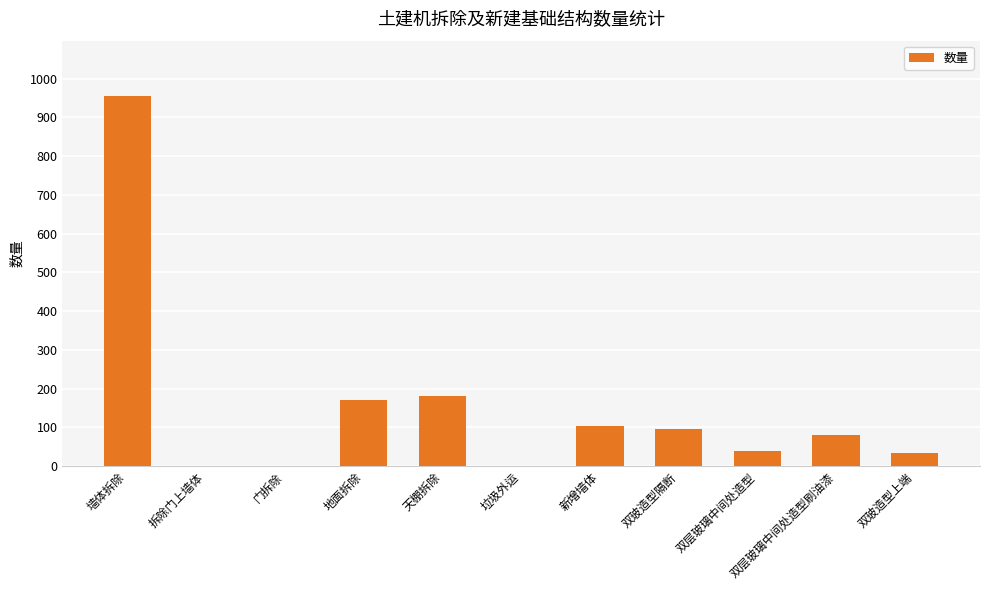

Where is the data nearest to the value 477?

天棚拆除